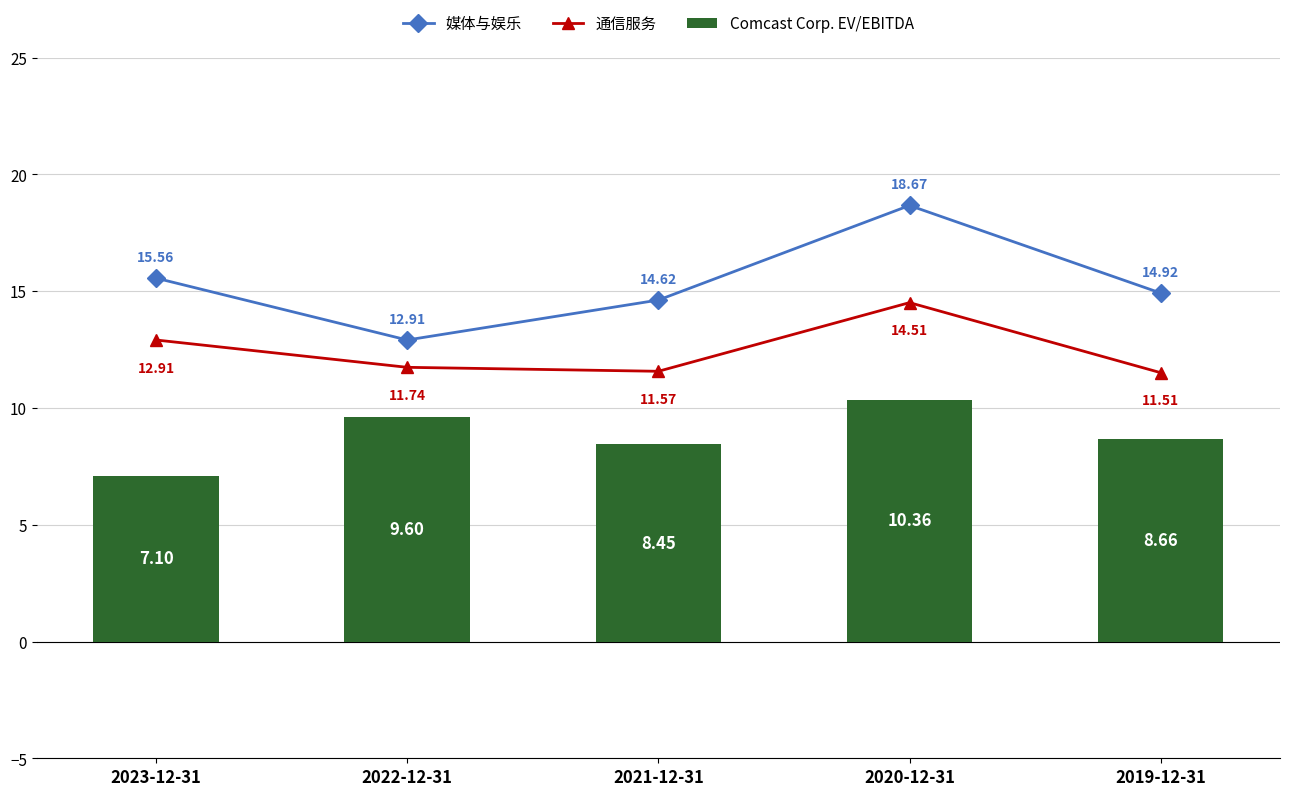

What is the value of the 通信服务 bar at the 1st from the left?

12.9